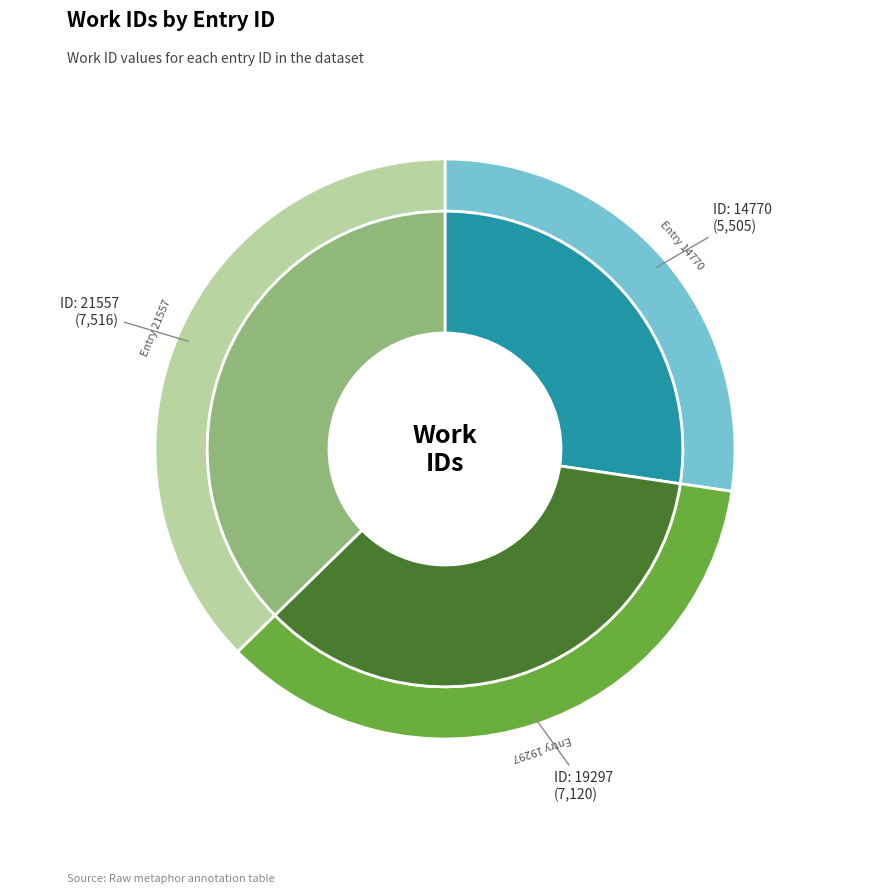

How many segments does this pie chart have?

3